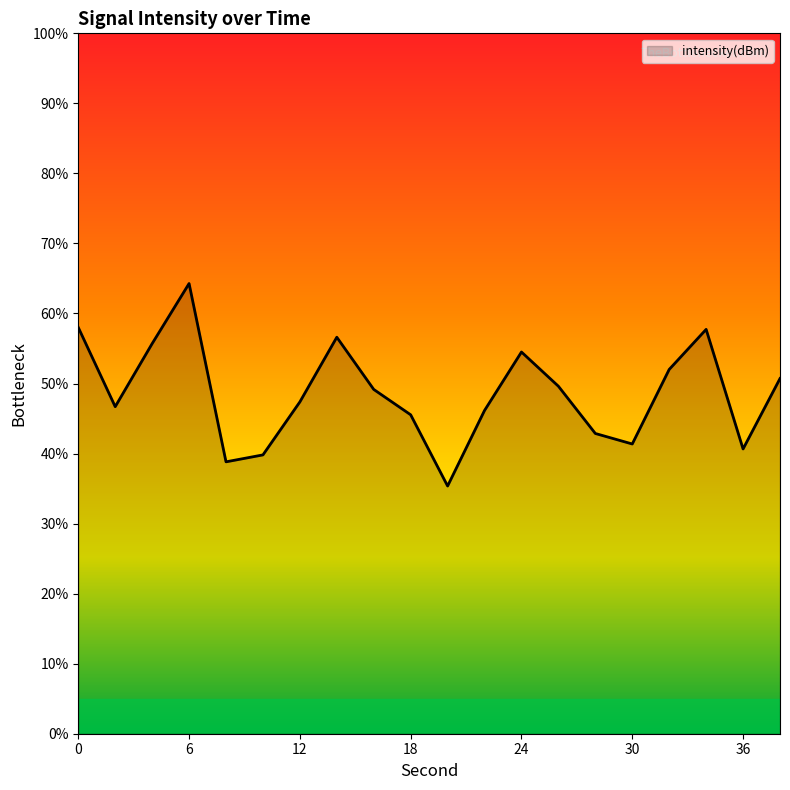

What is the greatest value displayed?

64.3